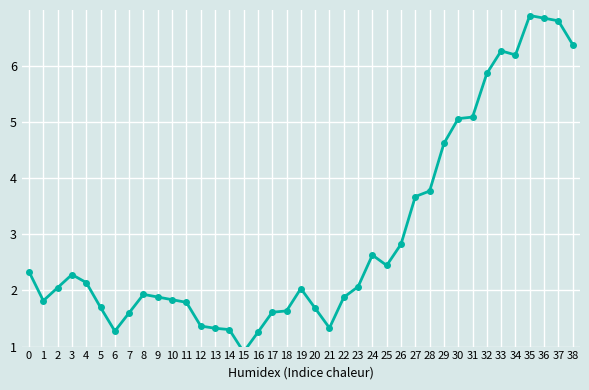

Which label corresponds to the smallest value in the chart?

15